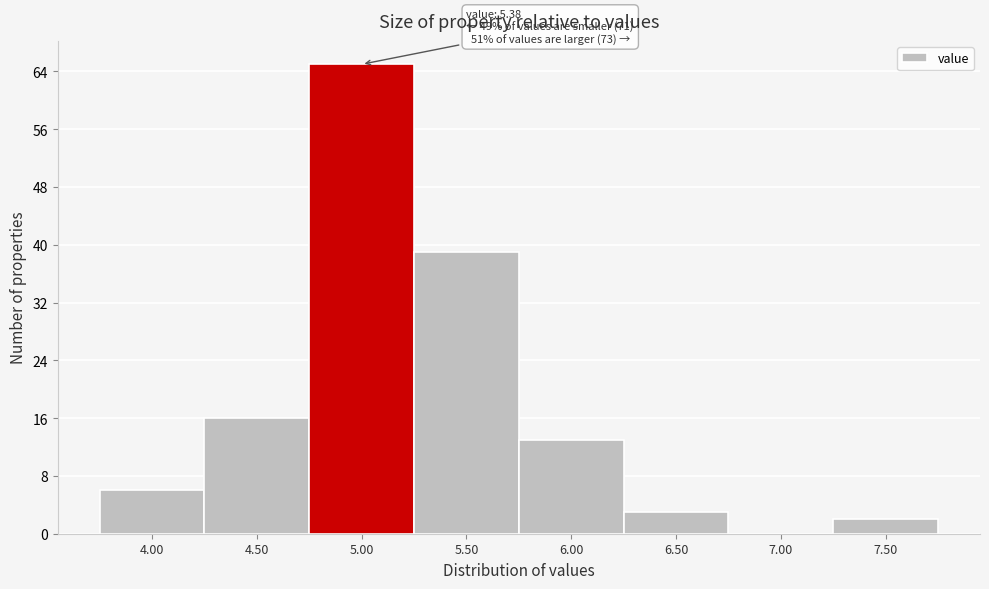

Reading left to right, extract all data points from this chart.

4.00=6	4.50=16	5.00=65	5.50=39	6.00=13	6.50=3	7.00=0	7.50=2